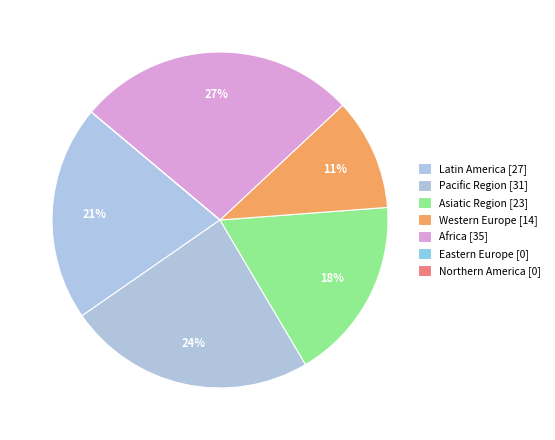

How many segments does this pie chart have?

7